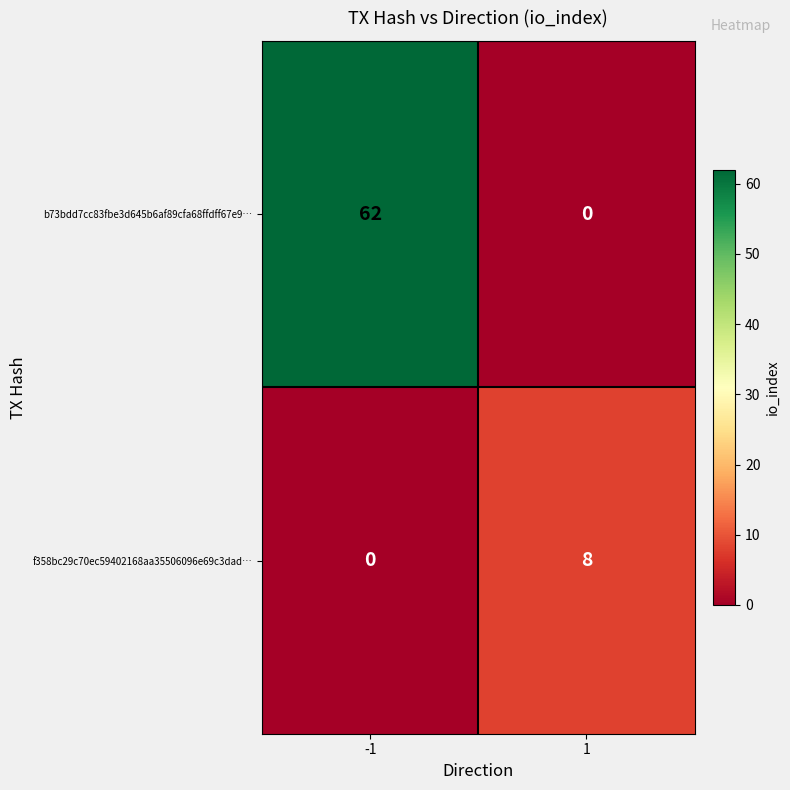

At which category is the sum across all series the highest?

-1